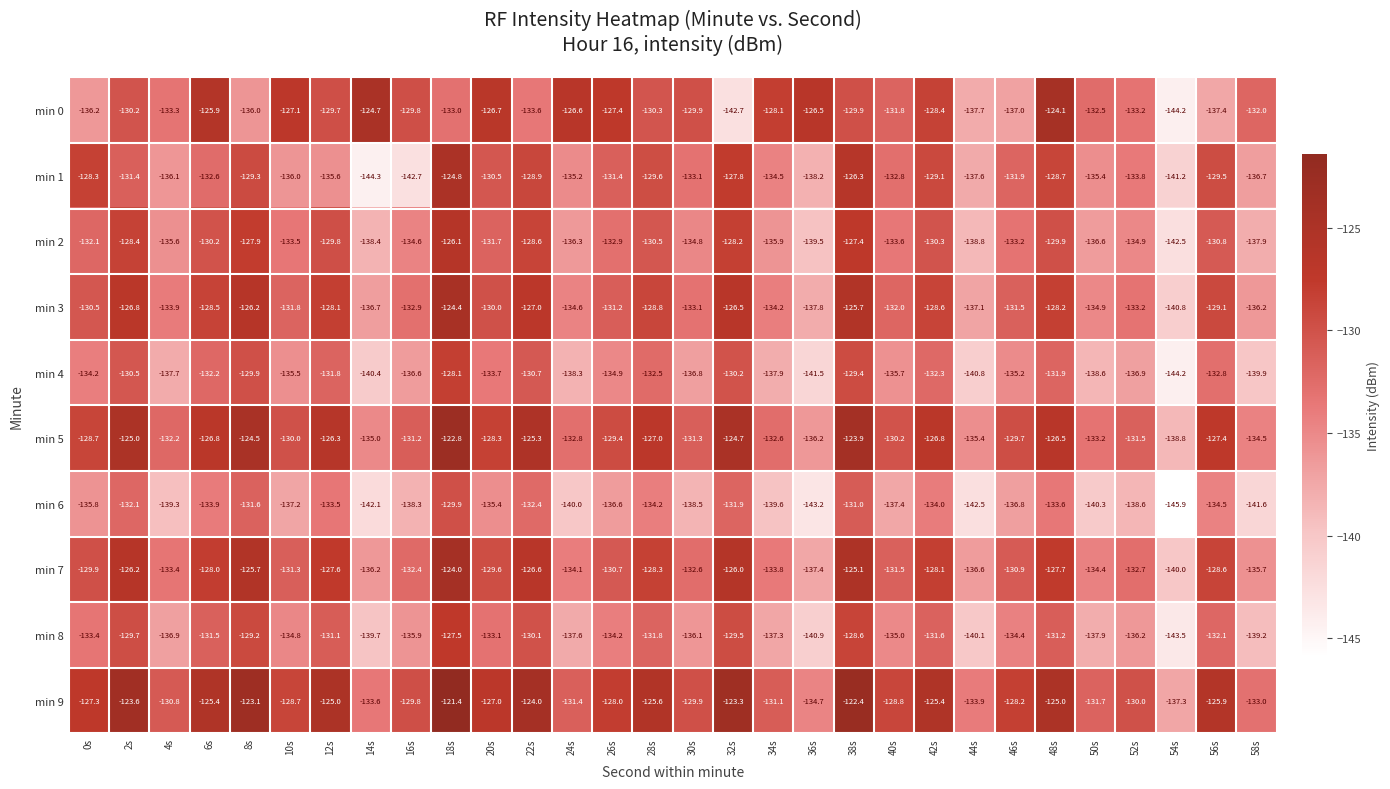

What value does the min 7 series have at 10s?

-131.3